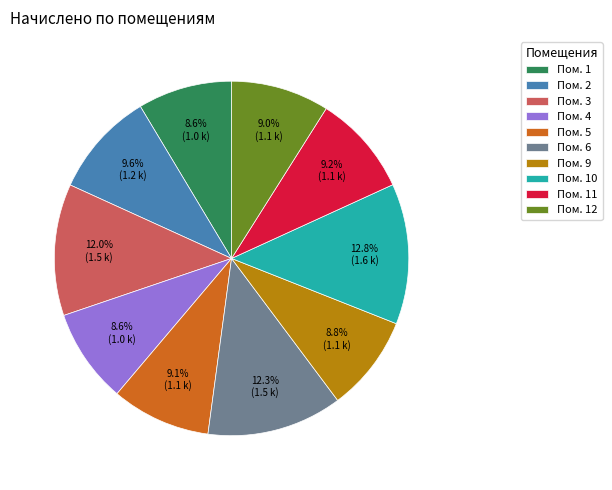

What is the total percentage of Пом. 2 and Пом. 6?

21.9%